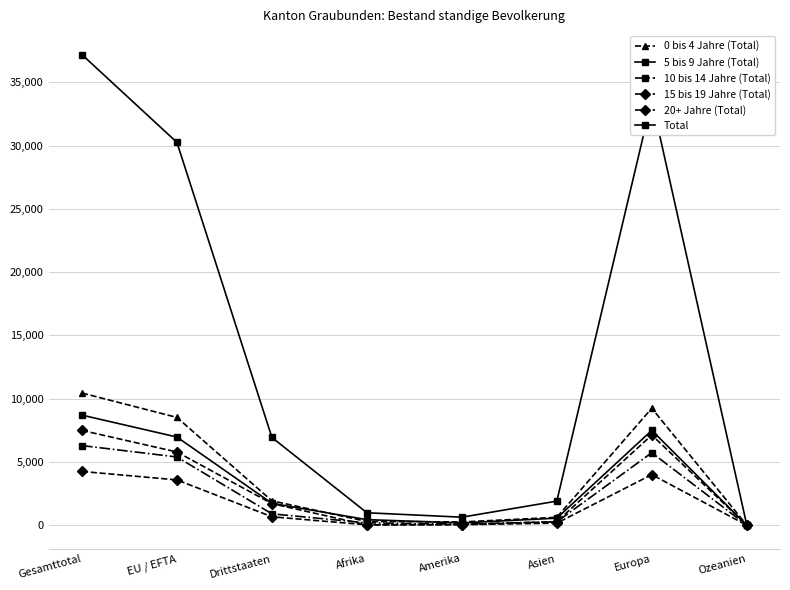

How many lines are shown in the chart?

6